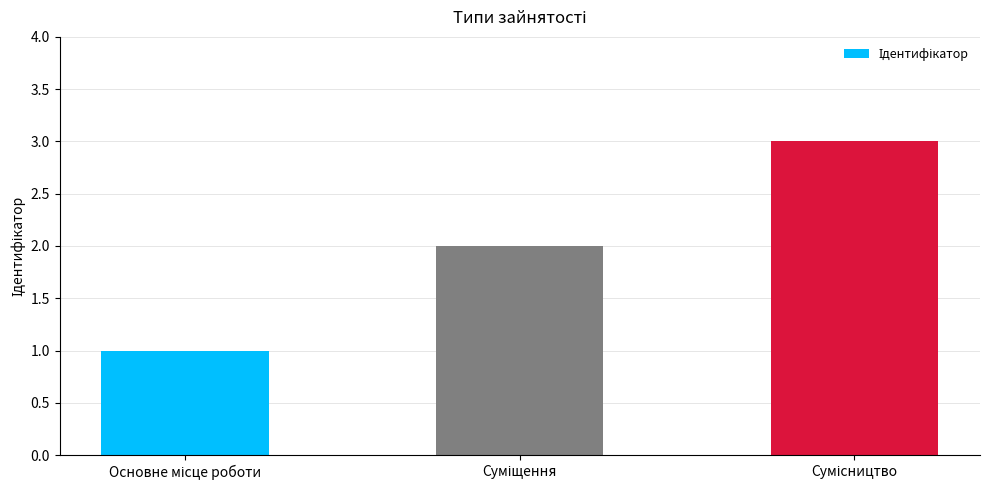

Does the chart contain stacked bars?

No